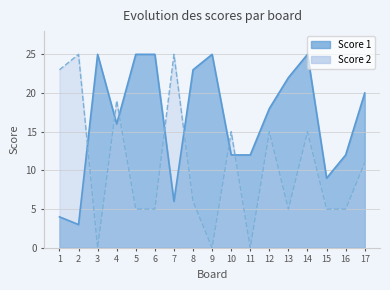

Does the chart have visible grid lines?

Yes